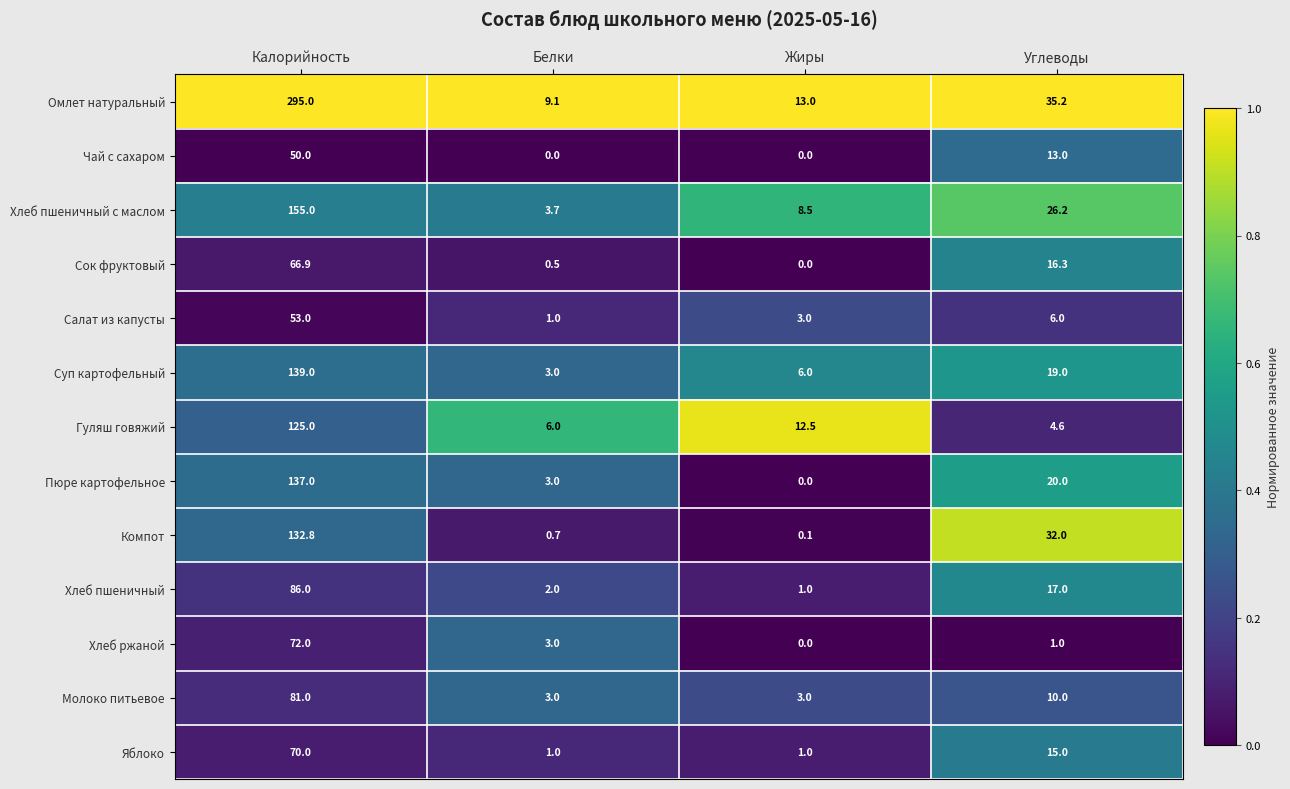

Is it true that Хлеб ржаной equals 1.0 at Углеводы?

True